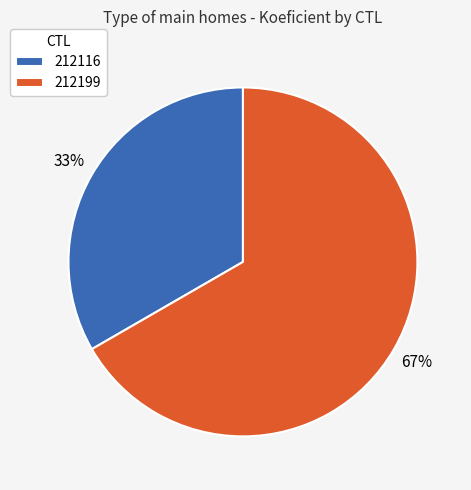

To the nearest percent, what is the combined percentage of 212116 and 212199?

100%